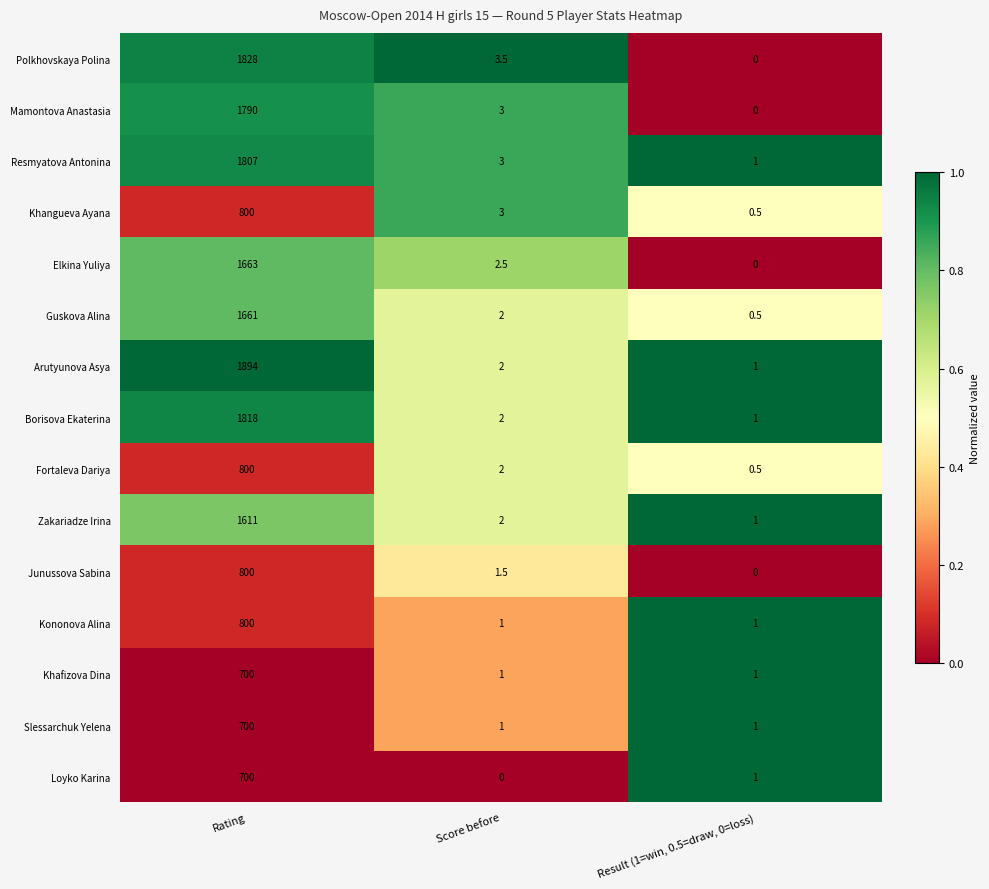

What is the maximum value for Arutyunova Asya?

1894.0